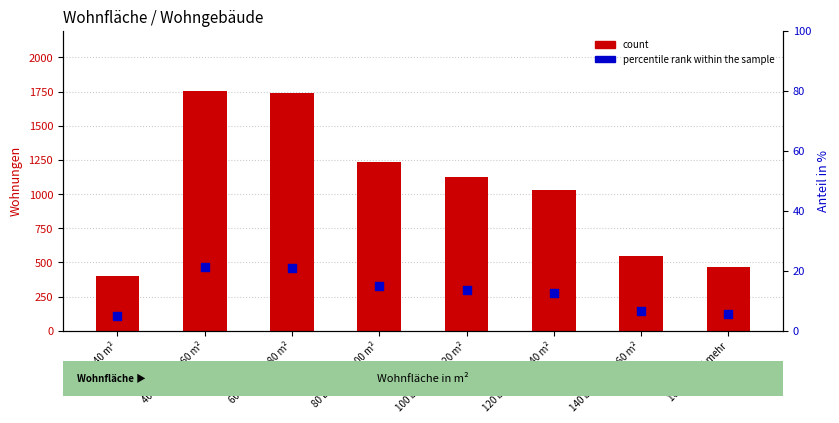

Is the value of percentile rank within the sample at 120 bis unter 140 m² greater than the value of count at 120 bis unter 140 m²?

No